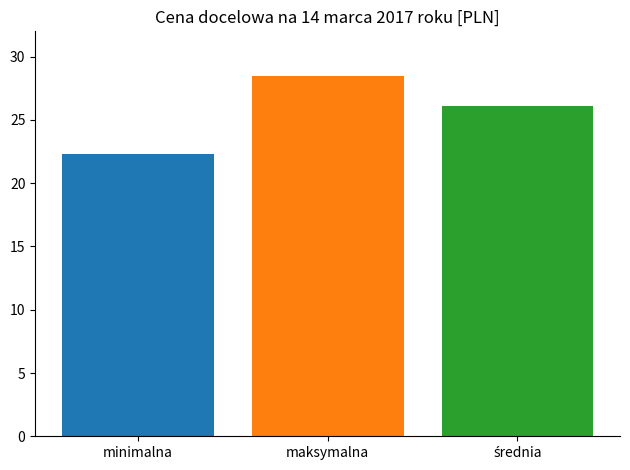

What is the greatest value displayed?

28.5